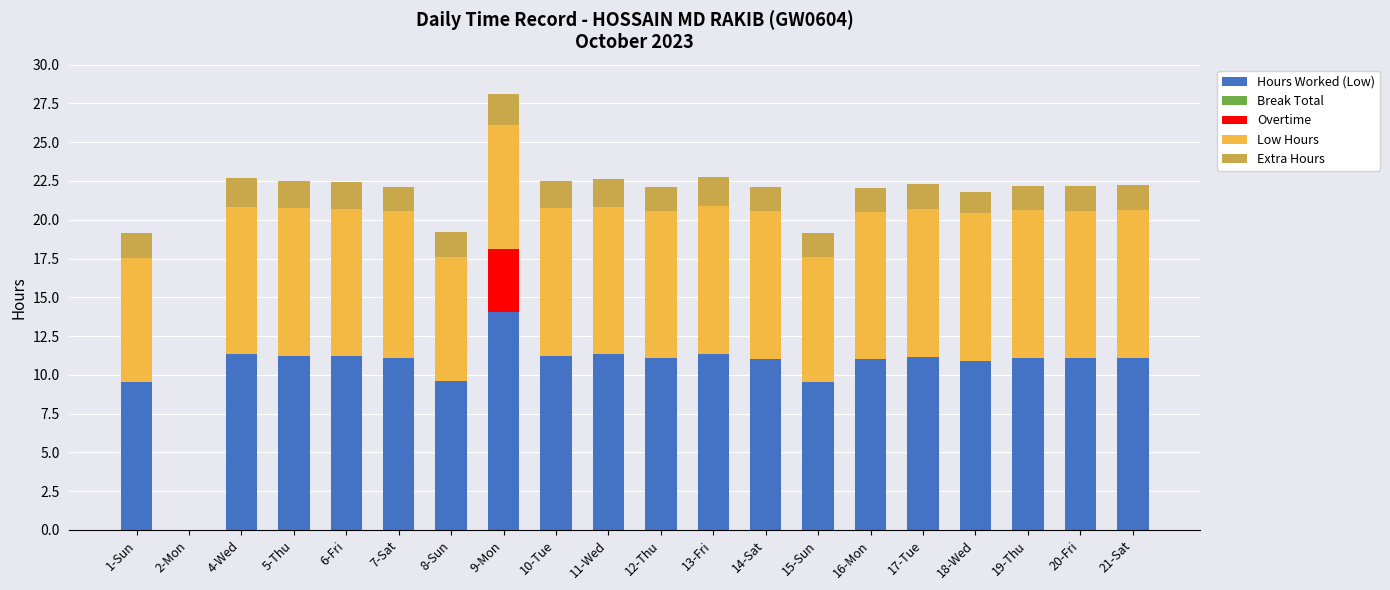

At which category is the sum across all series the highest?

9-Mon